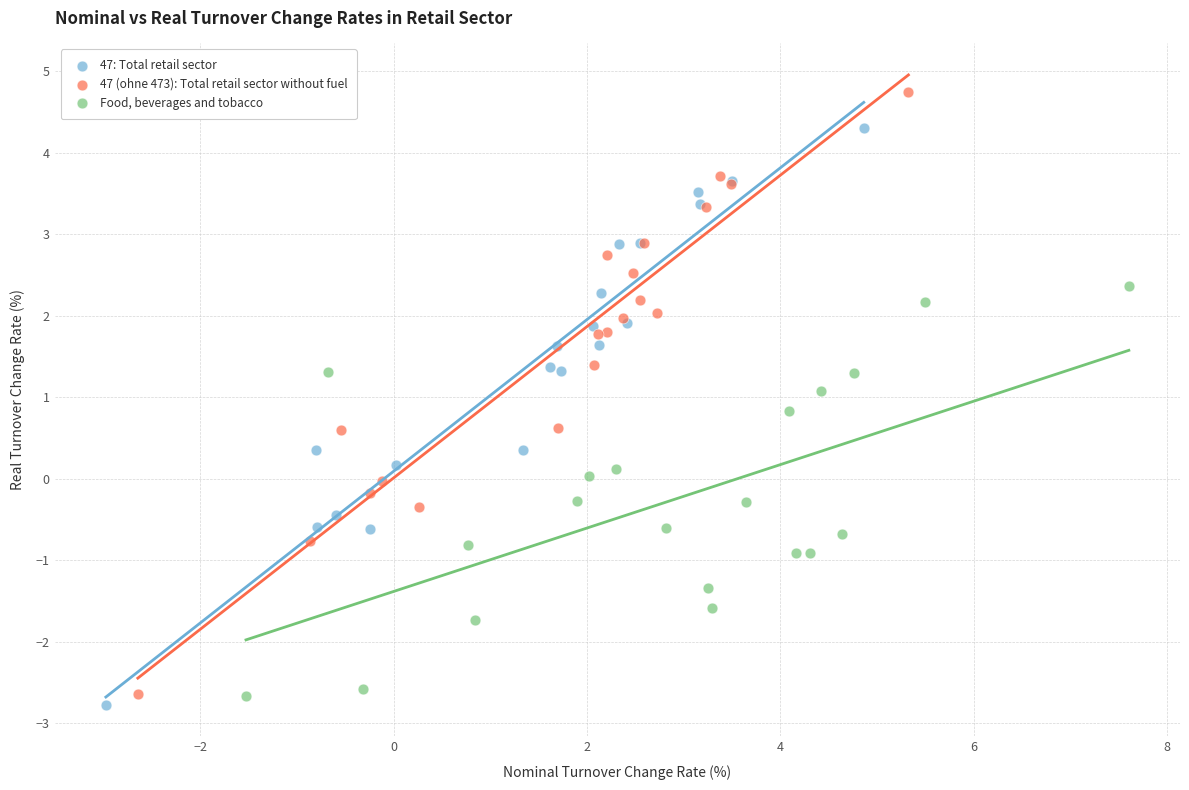

Which series has the widest spread of Y values?

47 (ohne 473): Total retail sector without fuel